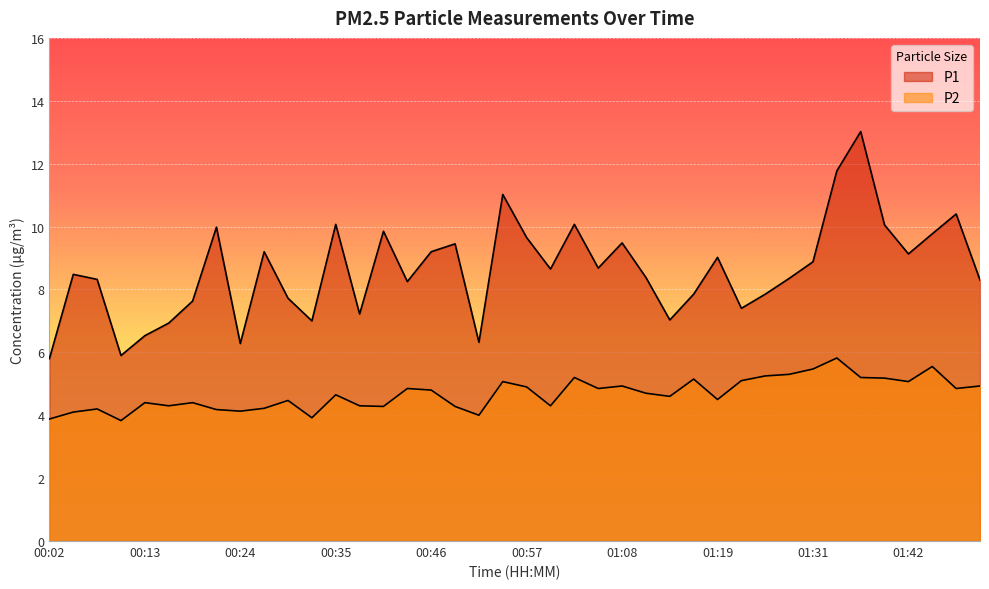

Is the value of P2 at 00:18 greater than the value of P1 at 01:16?

No